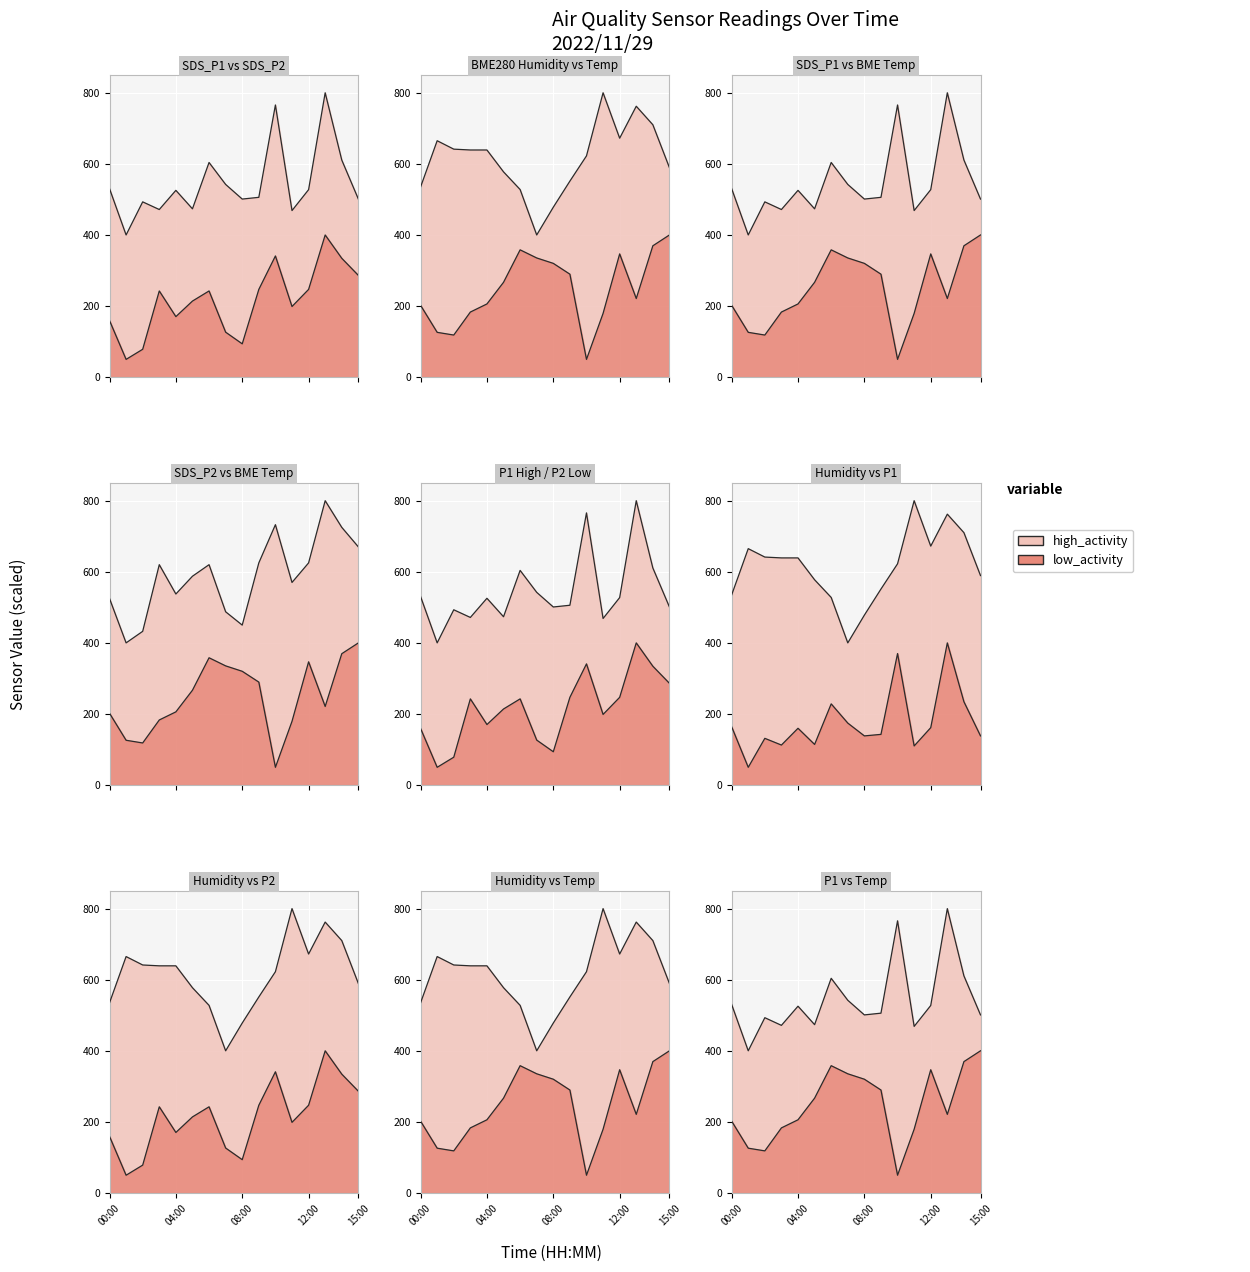

What is the spread (max minus min) of values at 12:00?

425.3